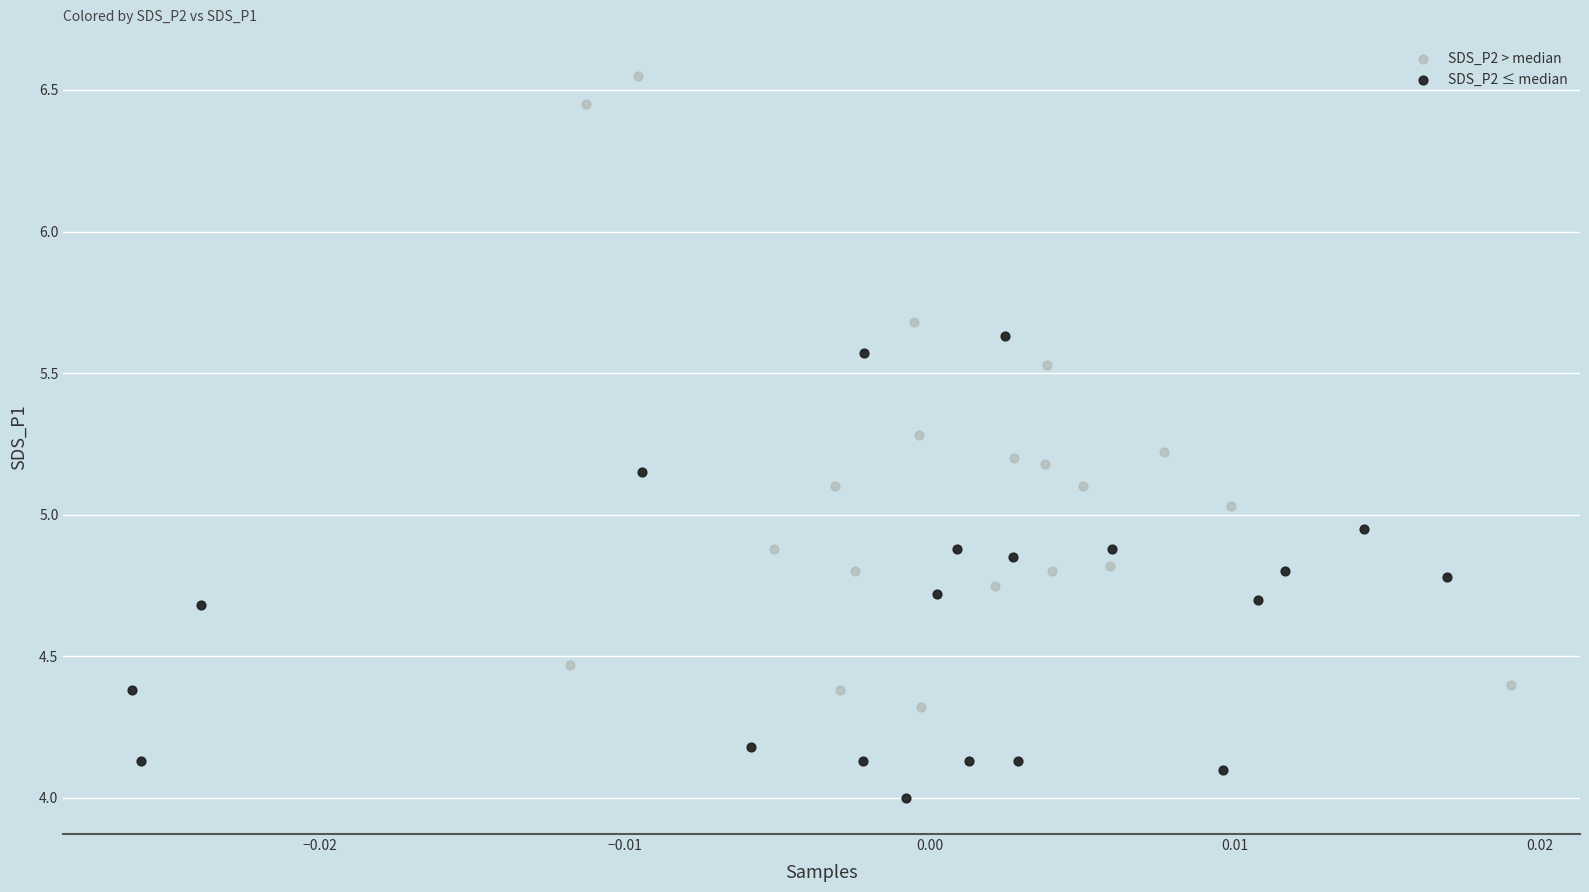

Which series contains the highest Y value?

SDS_P2 > median